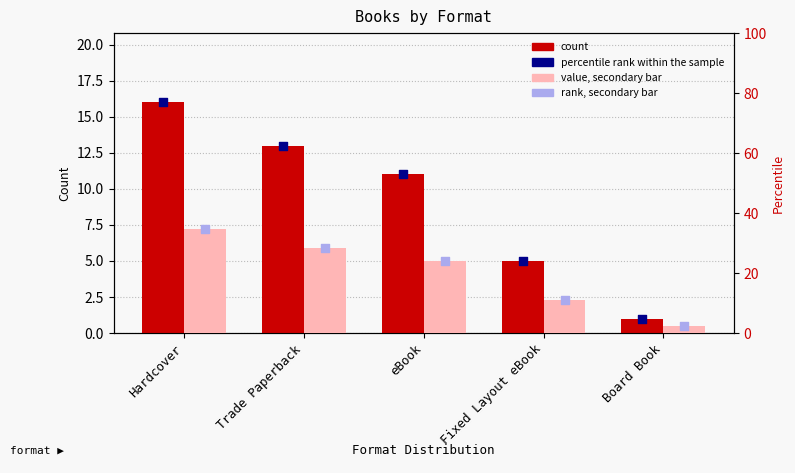

Is the value of count at eBook greater than the value of percentile rank within the sample at Hardcover?

No